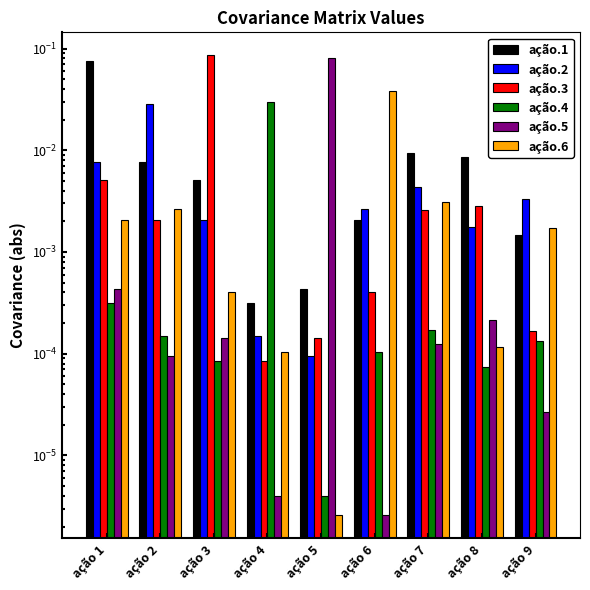

Which series has the largest range (max minus min)?

ação.3